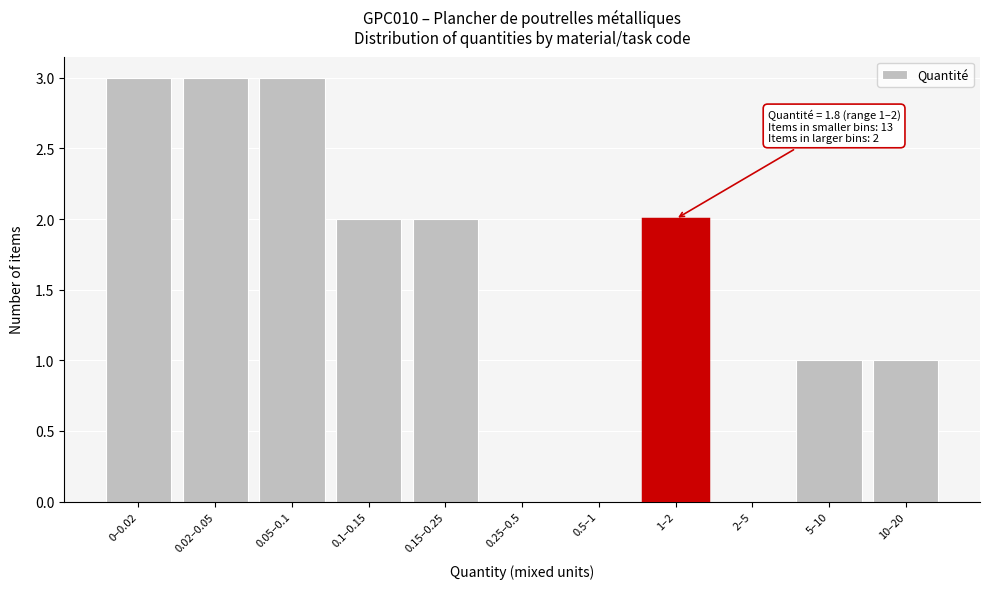

Reading left to right, what are all the values shown in this chart?

0–0.02=3	0.02–0.05=3	0.05–0.1=3	0.1–0.15=2	0.15–0.25=2	0.25–0.5=0	0.5–1=0	1–2=2	2–5=0	5–10=1	10–20=1